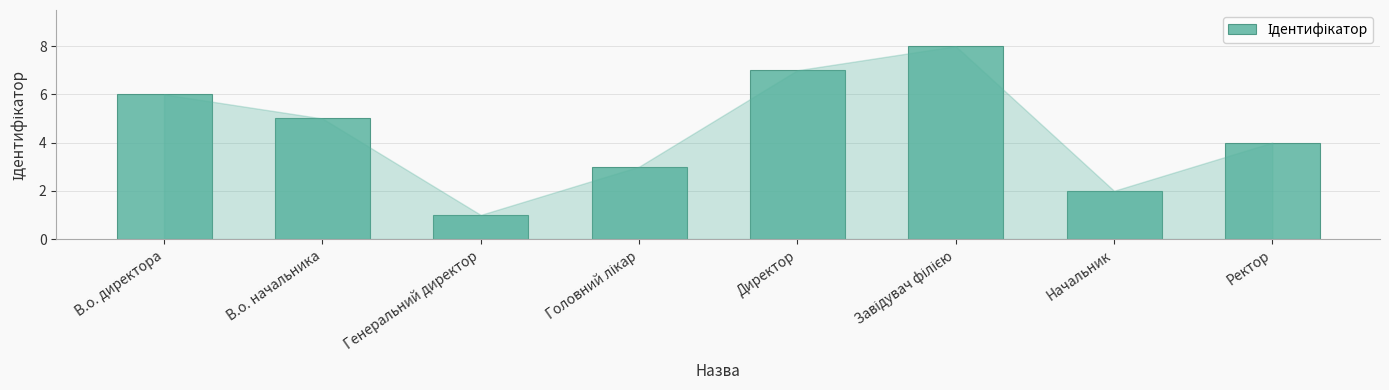

What is the maximum value shown in the chart?

8